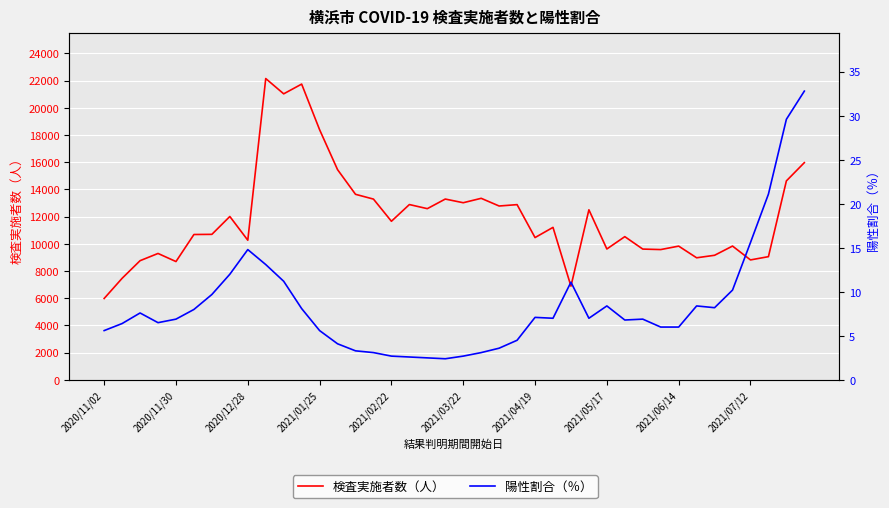

What is the value of the 陽性割合（％） point at the 4th from the left?

6.5